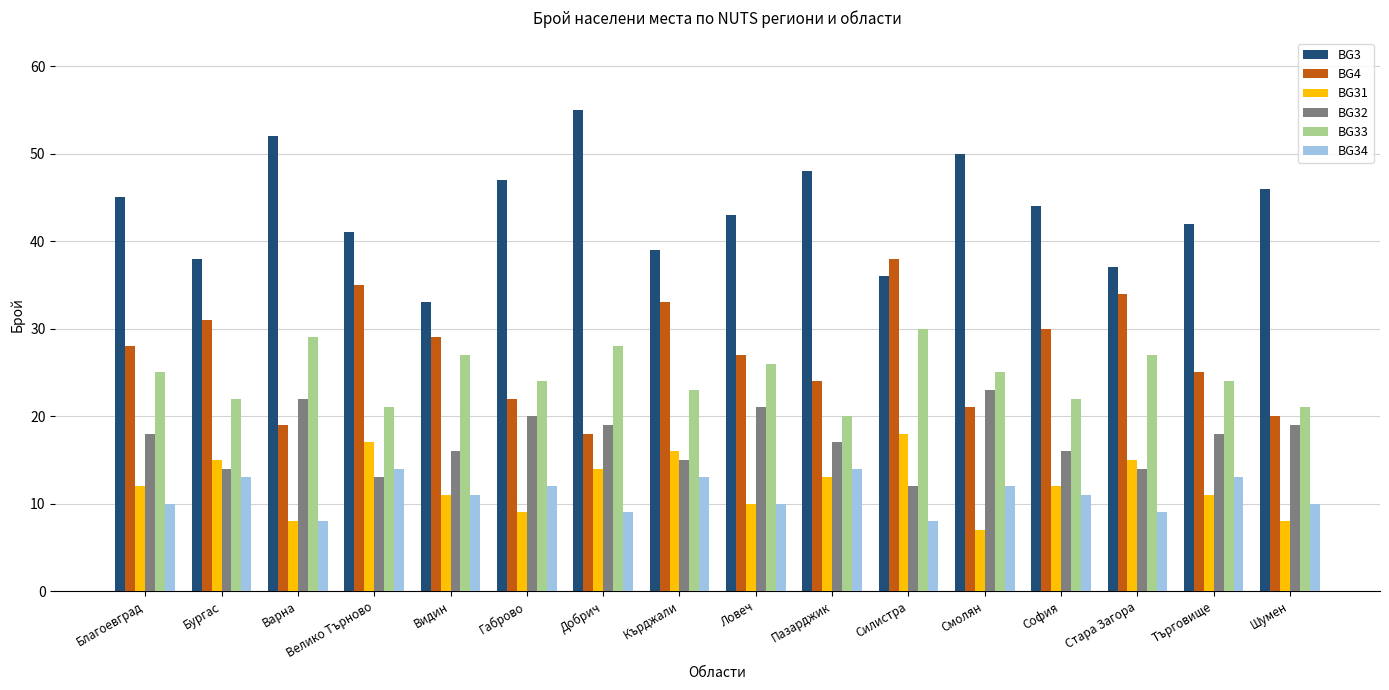

What is the sum of the BG34 values at Пазарджик and Силистра?

22